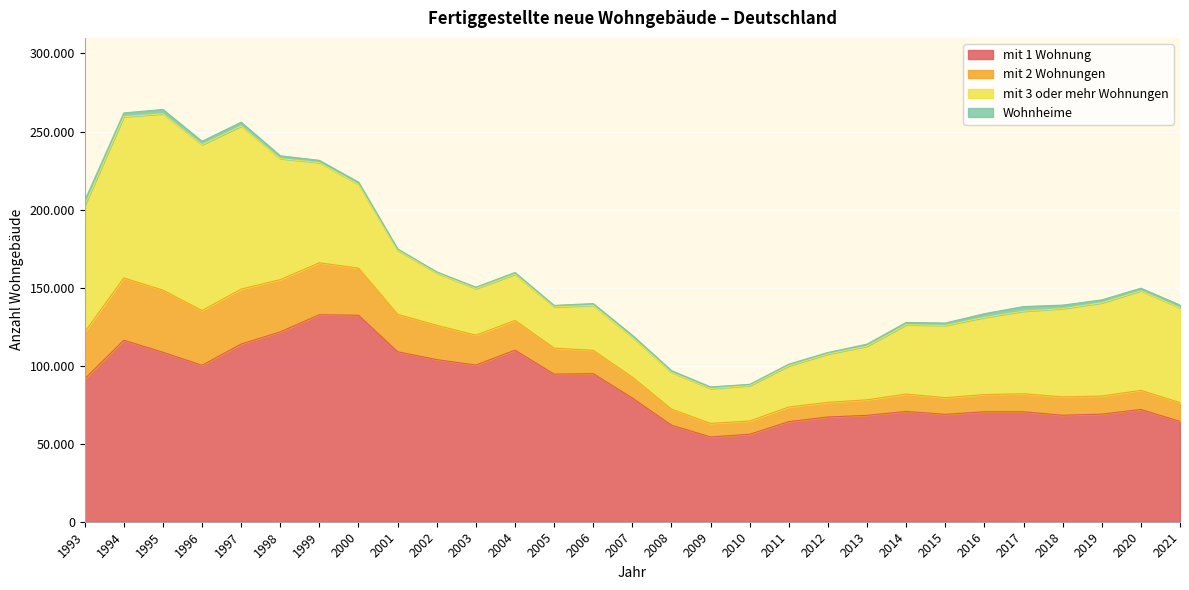

What is the difference between the highest and lowest values at 2013?

66866